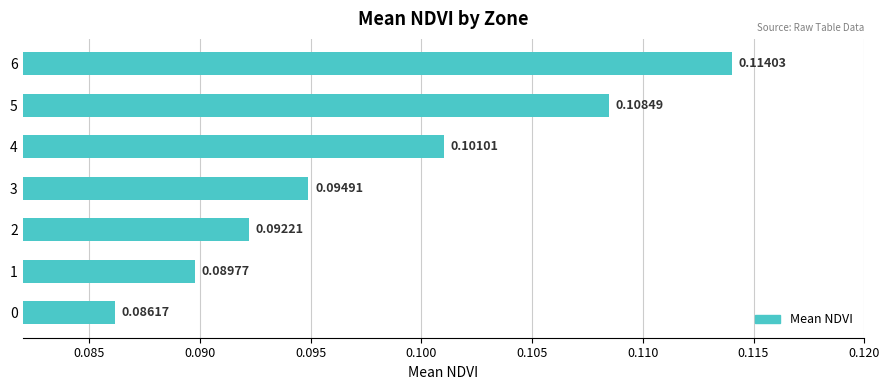

List the labels in order of value, largest first.

6, 5, 4, 3, 2, 1, 0